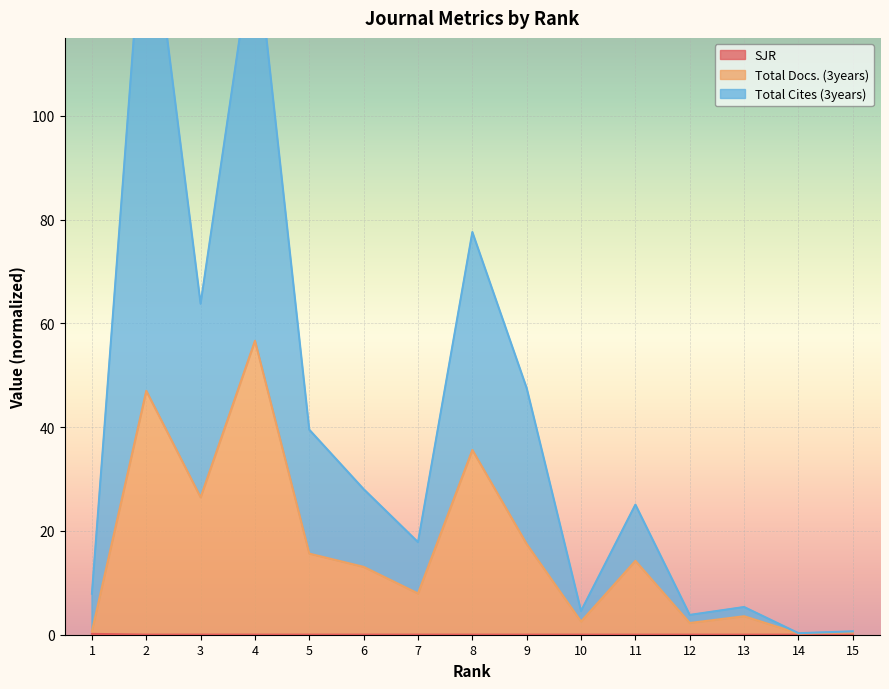

How many lines are shown in the chart?

3